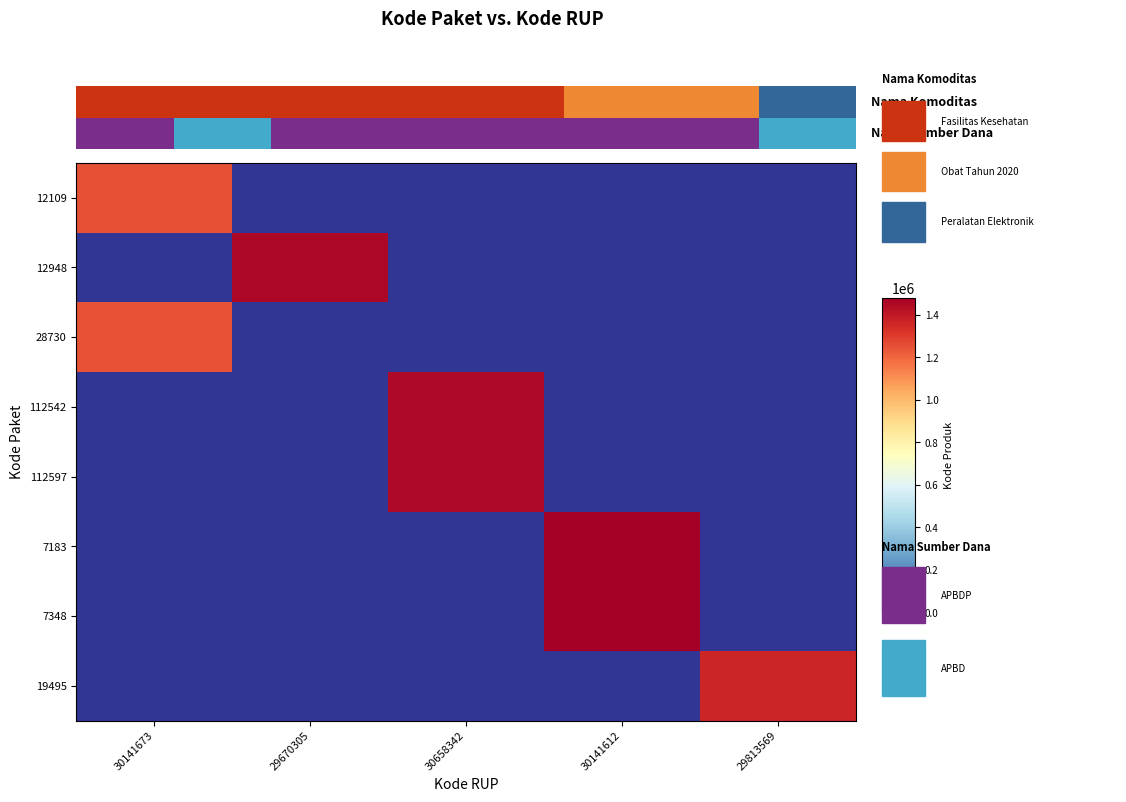

The 12109 series shows 2100177 at 30141673. True or false?

False